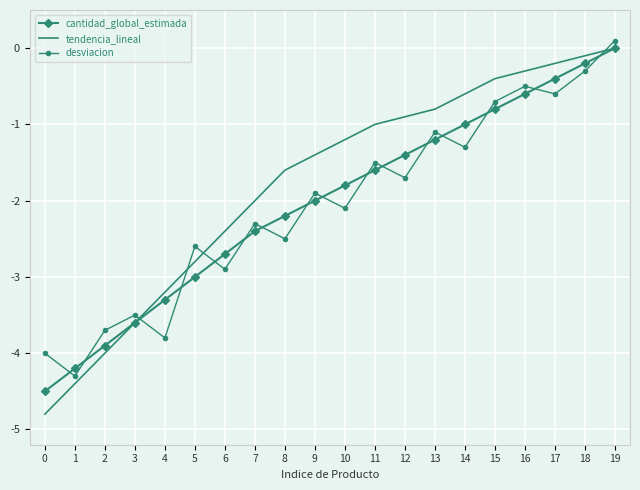

Reading left to right, transcribe all the data shown in this chart.

cantidad_global_estimada: 0=-4.5	1=-4.2	2=-3.9	3=-3.6	4=-3.3	5=-3.0	6=-2.7	7=-2.4	8=-2.2	9=-2.0	10=-1.8	11=-1.6	12=-1.4	13=-1.2	14=-1.0	15=-0.8	16=-0.6	17=-0.4	18=-0.2	19=0.0
tendencia_lineal: 0=-4.8	1=-4.4	2=-4.0	3=-3.6	4=-3.2	5=-2.8	6=-2.4	7=-2.0	8=-1.6	9=-1.4	10=-1.2	11=-1.0	12=-0.9	13=-0.8	14=-0.6	15=-0.4	16=-0.3	17=-0.2	18=-0.1	19=0.0
desviacion: 0=-4.0	1=-4.3	2=-3.7	3=-3.5	4=-3.8	5=-2.6	6=-2.9	7=-2.3	8=-2.5	9=-1.9	10=-2.1	11=-1.5	12=-1.7	13=-1.1	14=-1.3	15=-0.7	16=-0.5	17=-0.6	18=-0.3	19=0.1